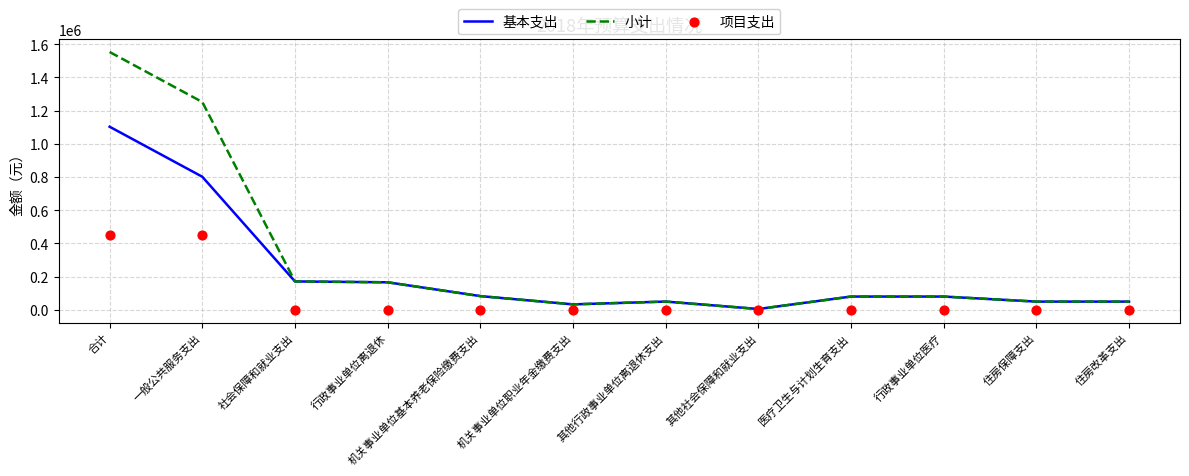

At which category is the sum across all series the highest?

合计